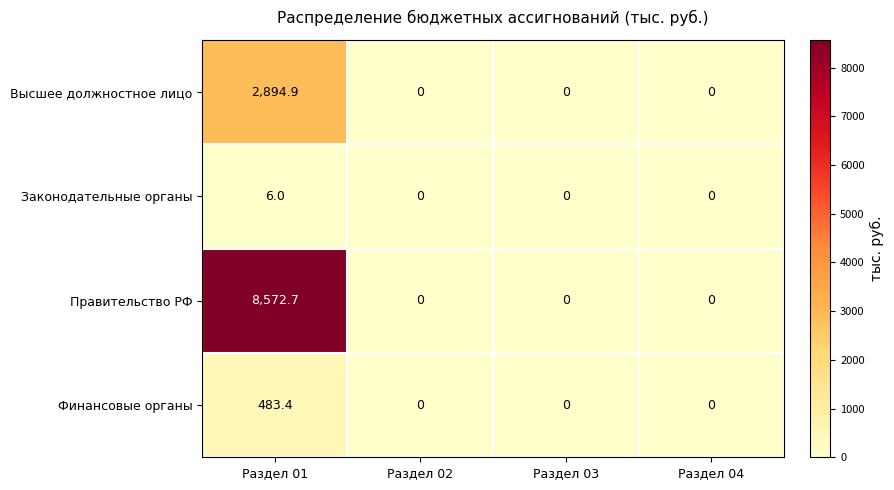

How many categories are shown in the chart?

4